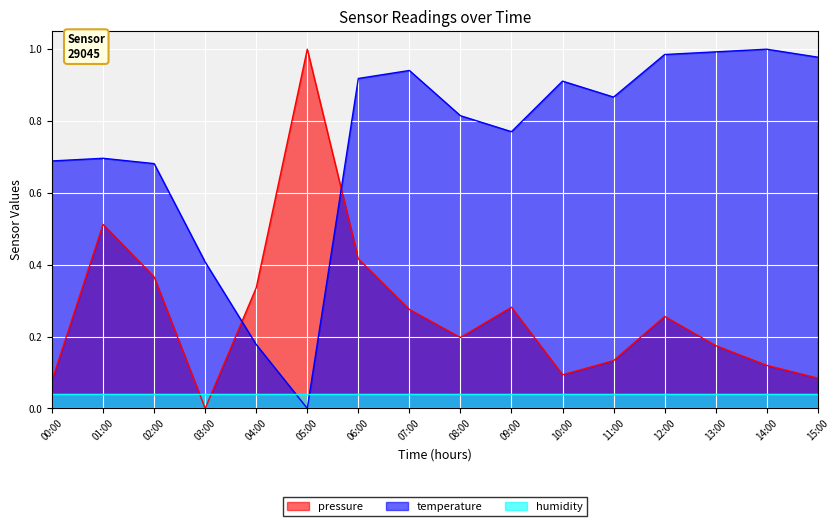

What is the difference between the maximum and minimum values in the temperature series?

1.0